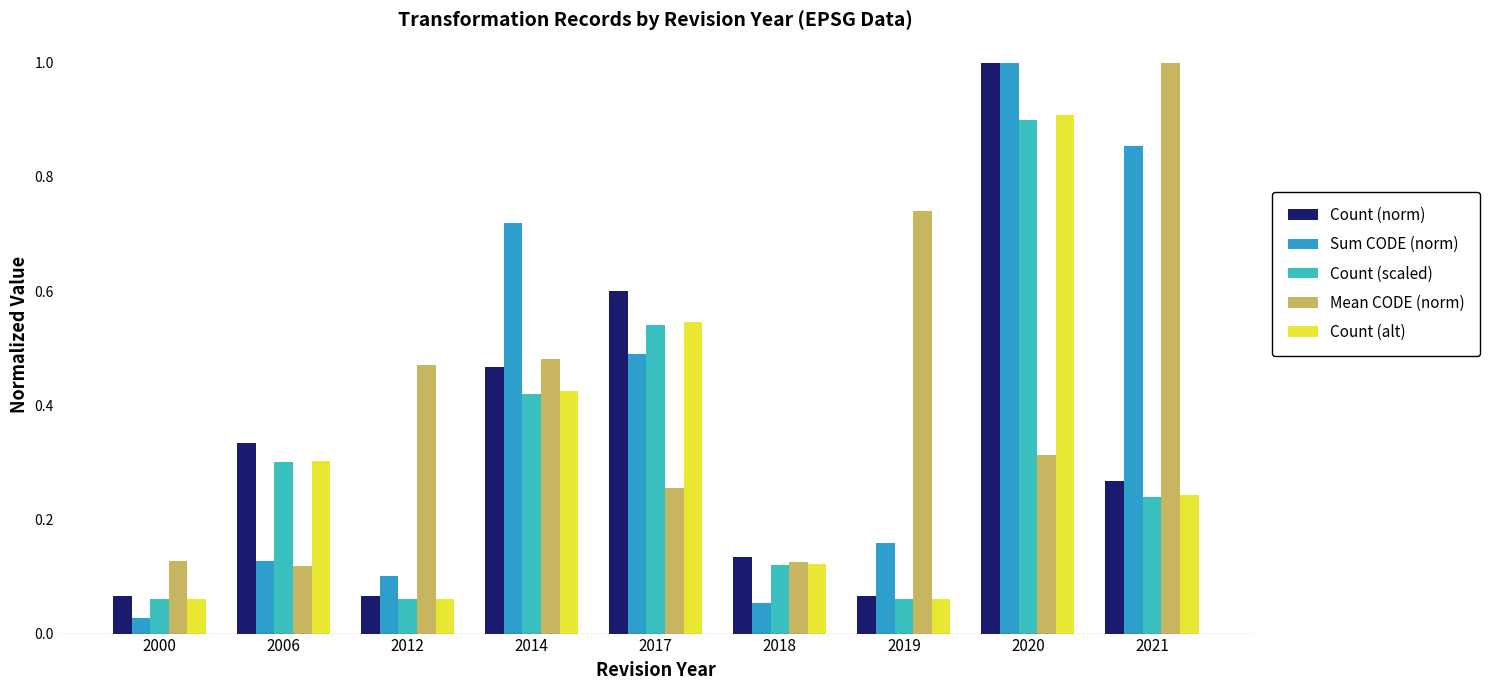

Which series changed the most between 2006 and 2020?

Sum CODE (norm)